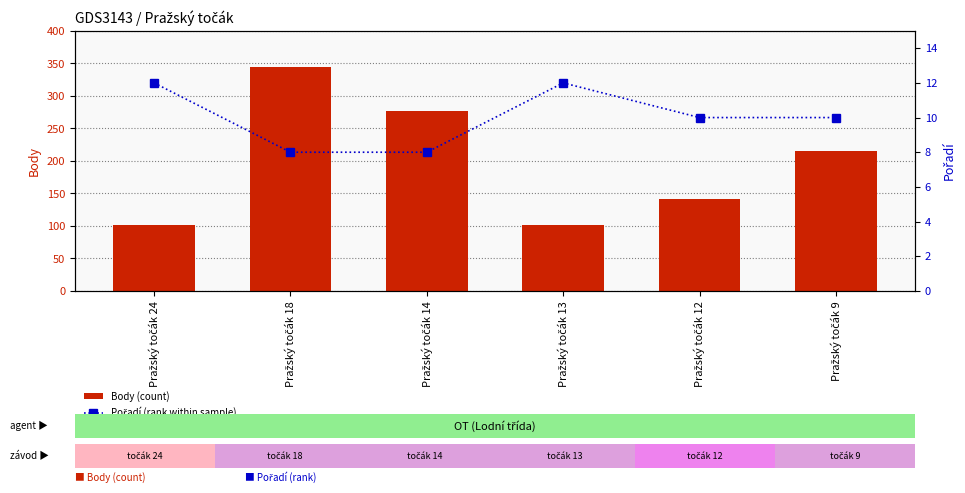

Which series has the largest total across all categories?

Body (count)